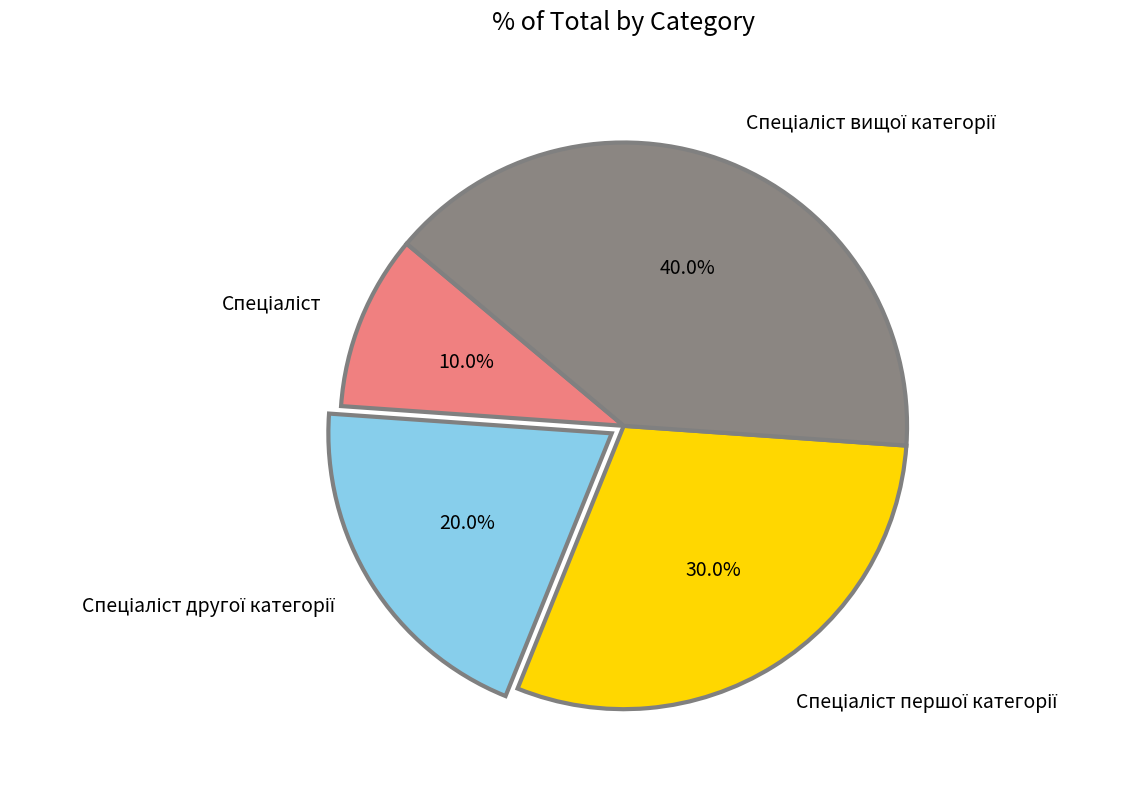

Is there any slice that represents more than half of the pie?

No